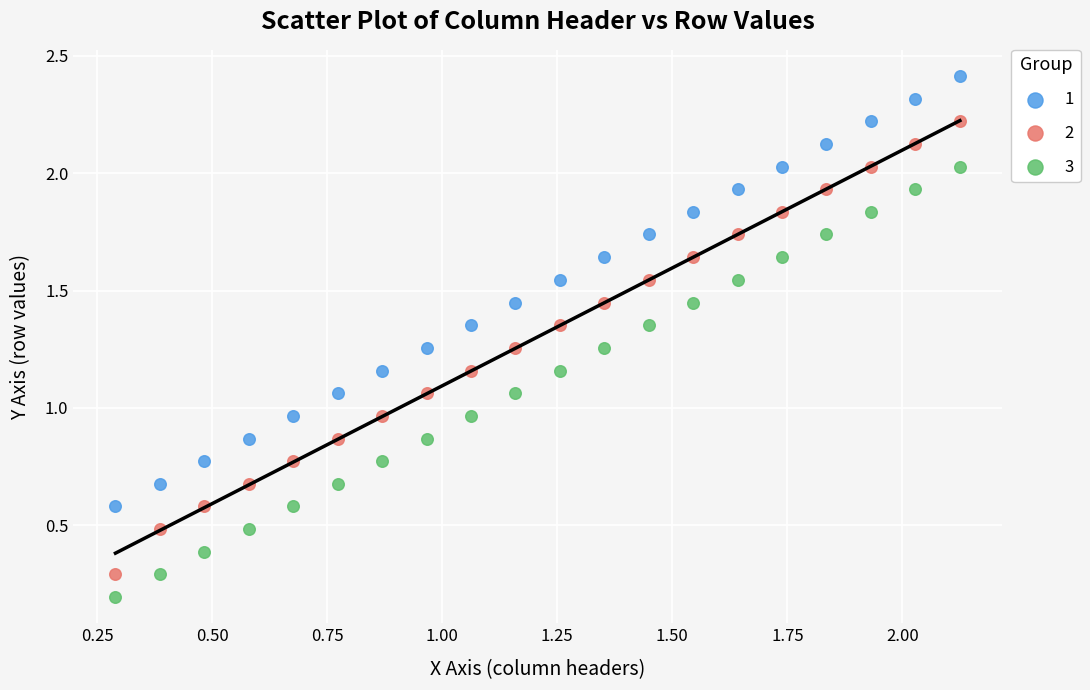

Which series reaches the minimum Y coordinate?

3